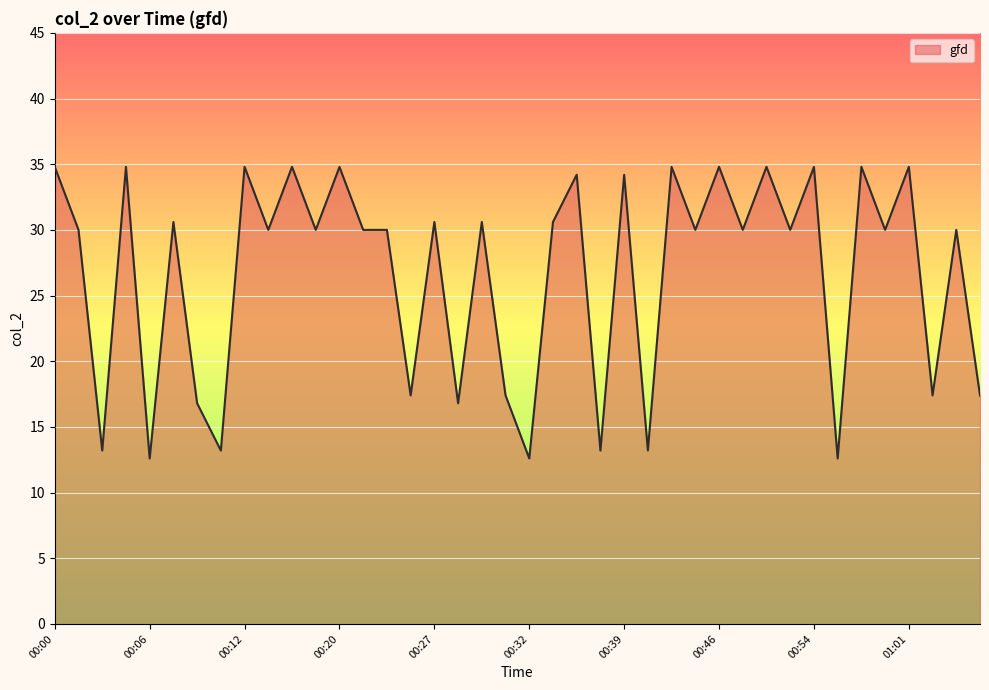

What is the maximum value shown in the chart?

34.8